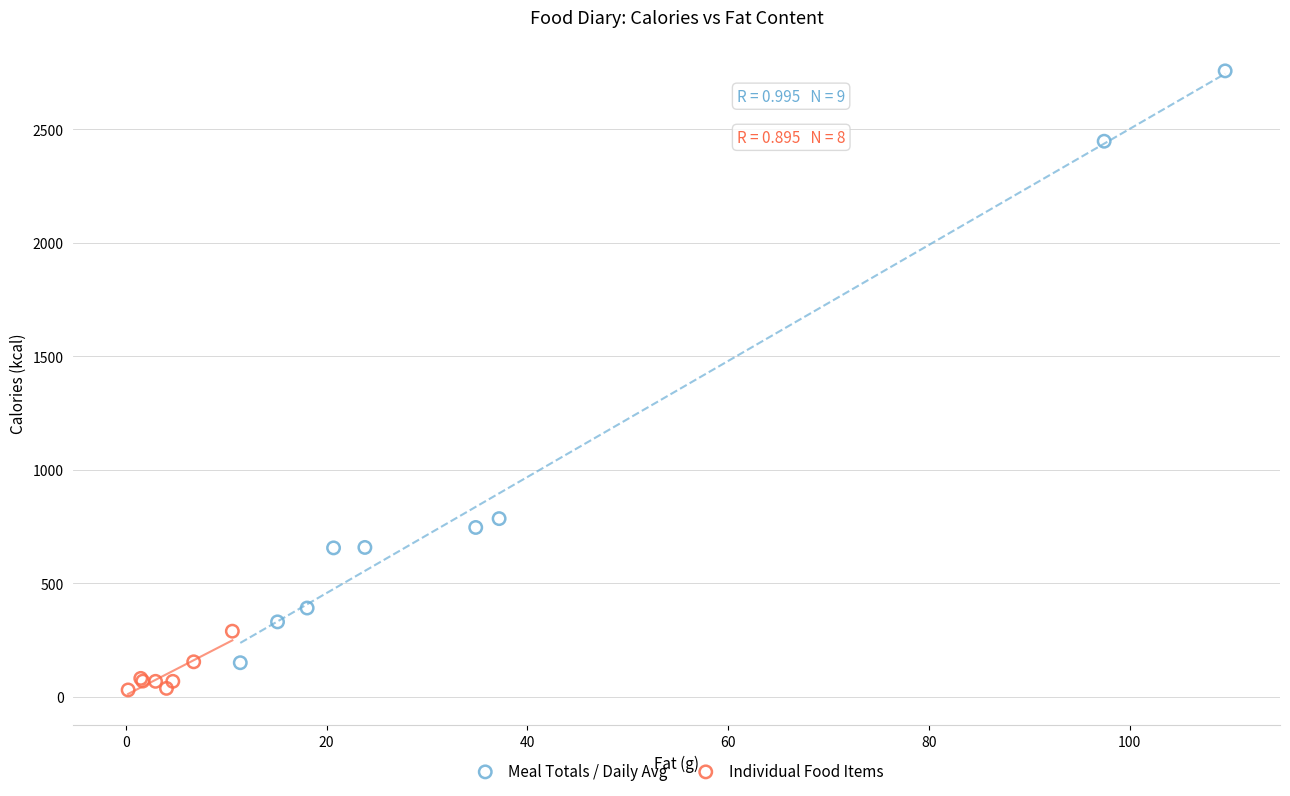

Which series has the largest Y range (max minus min)?

Meal Totals / Daily Avg